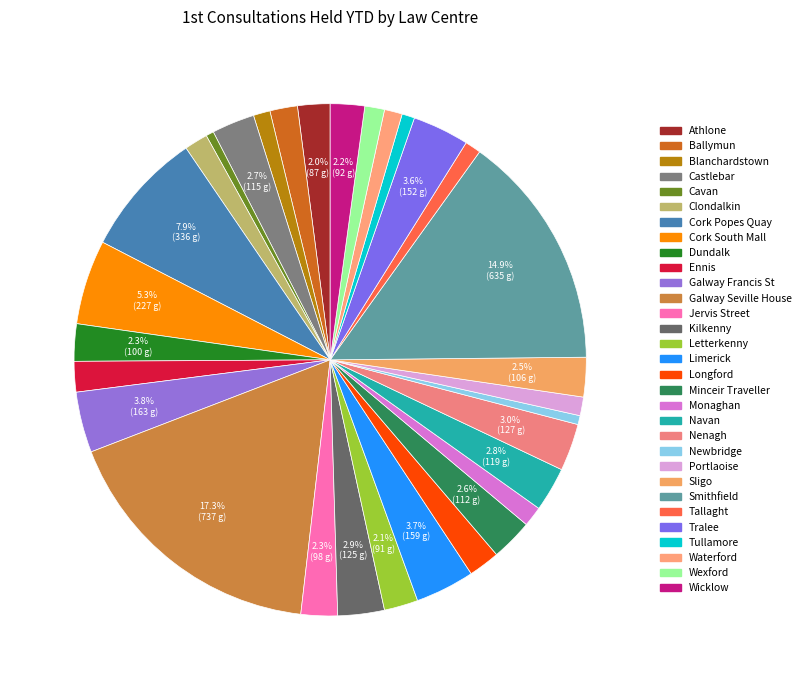

How much of the chart is everything except Waterford?

98.9%